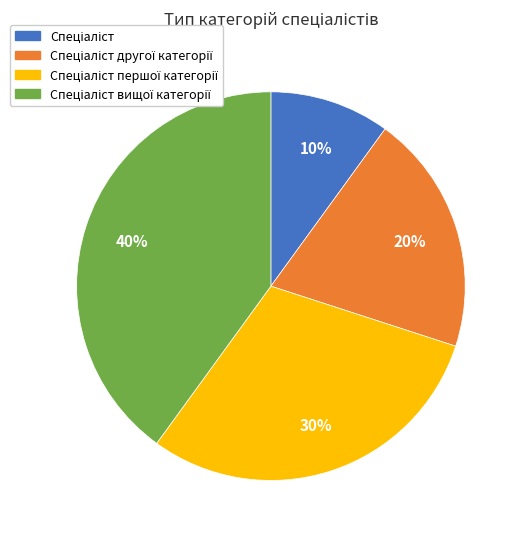

Is there any slice that represents more than half of the pie?

No